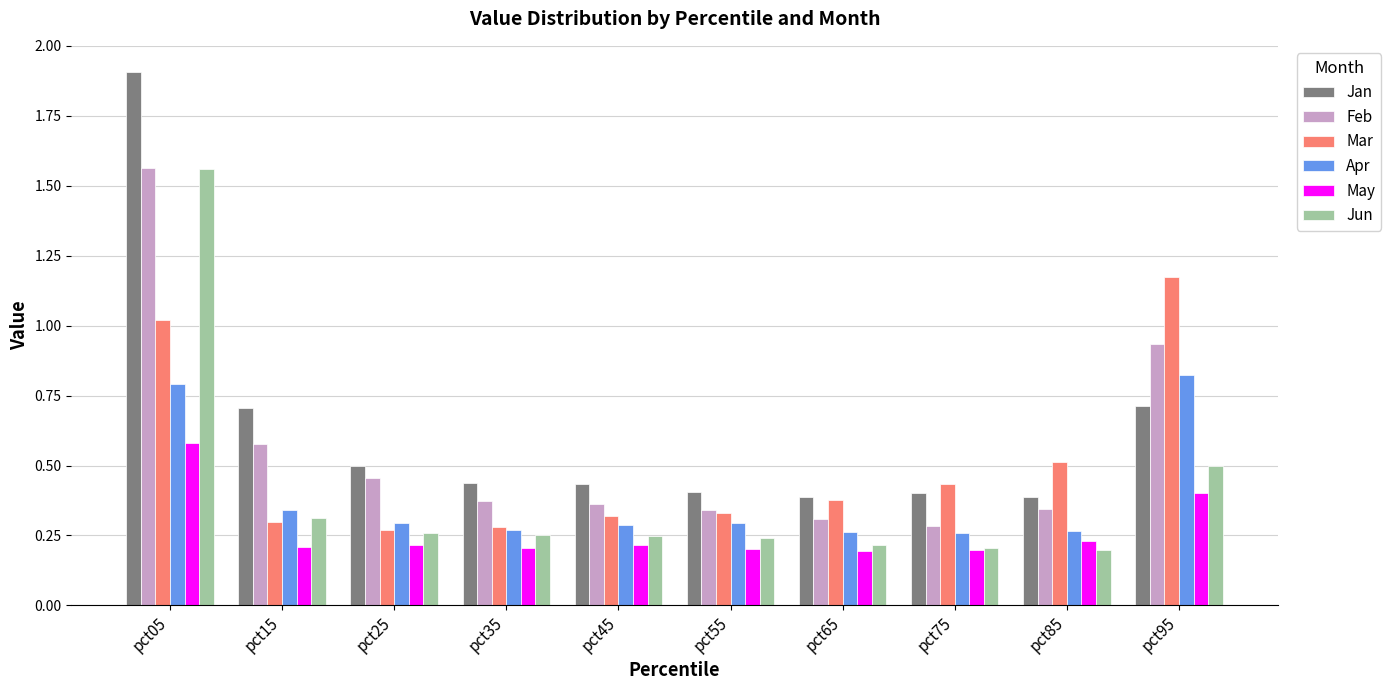

What is the difference between the Jun values at pct45 and pct05?

1.3